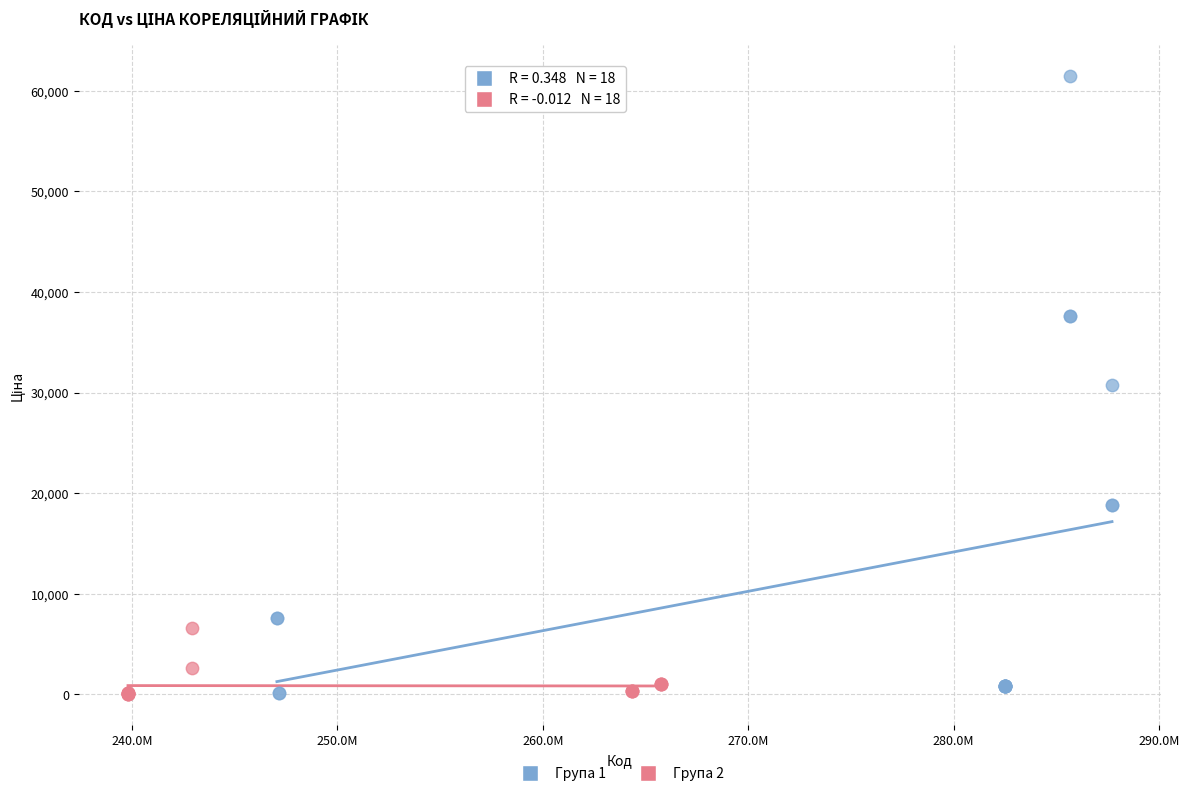

Which series has the largest Y range (max minus min)?

Група 1